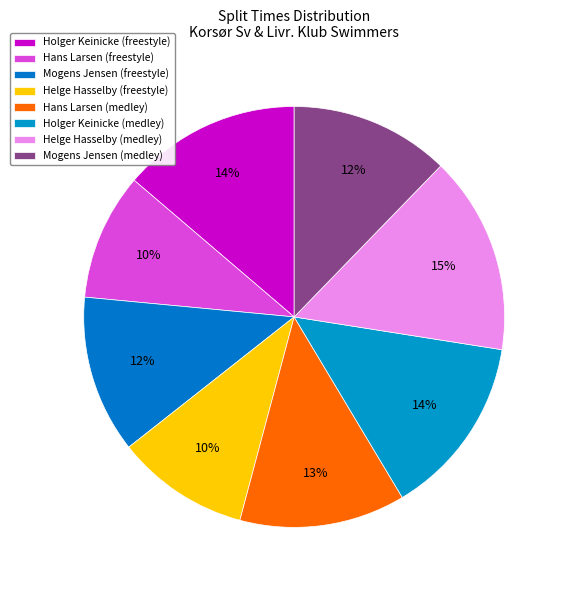

Rank the categories by value from highest to lowest.

Helge Hasselby (medley), Holger Keinicke (medley), Holger Keinicke (freestyle), Hans Larsen (medley), Mogens Jensen (medley), Mogens Jensen (freestyle), Helge Hasselby (freestyle), Hans Larsen (freestyle)